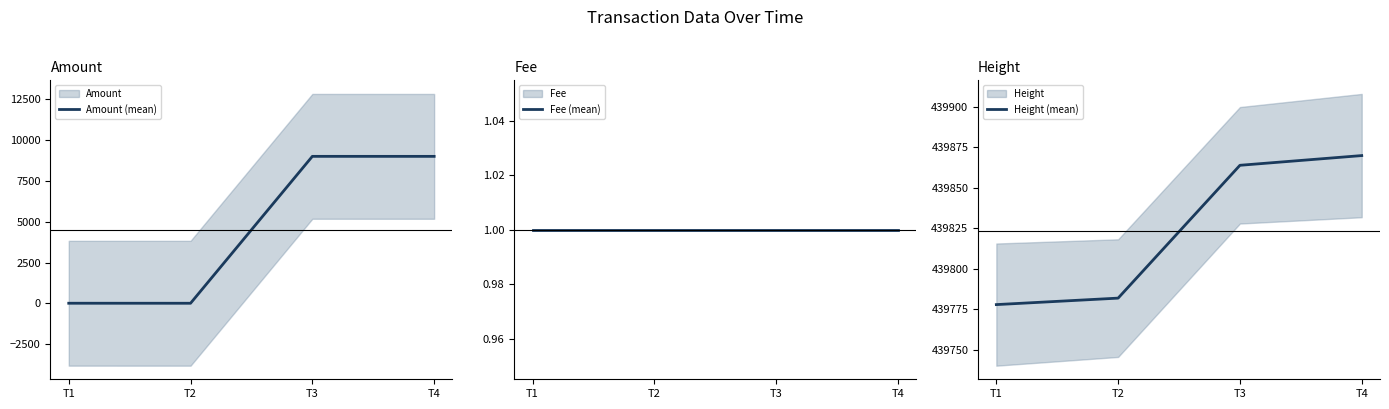

True or false: Height (mean) and Fee (mean) intersect in this chart.

False